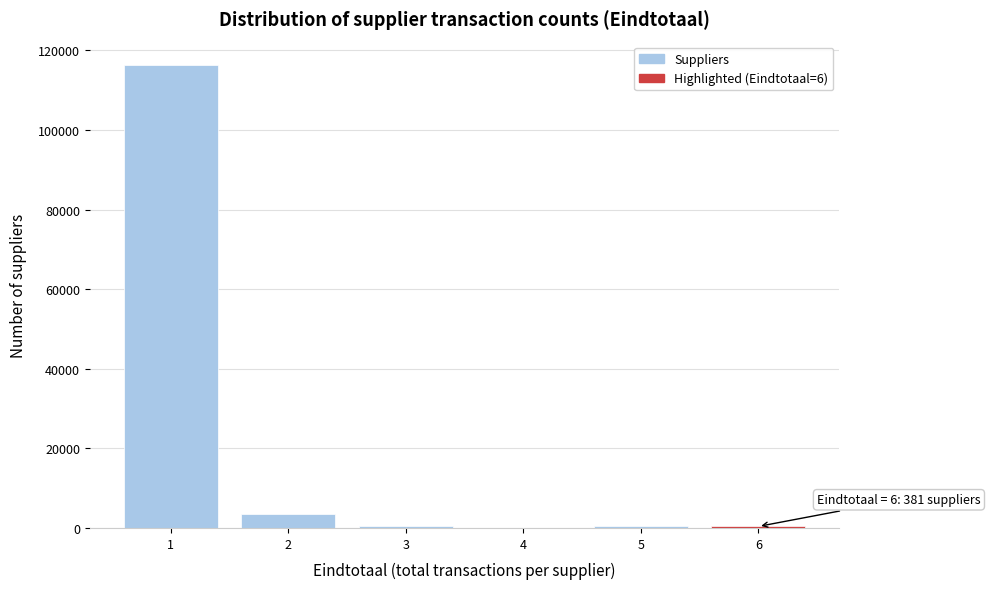

Which range on the x-axis has the tallest bar?

0.5 to 1.5